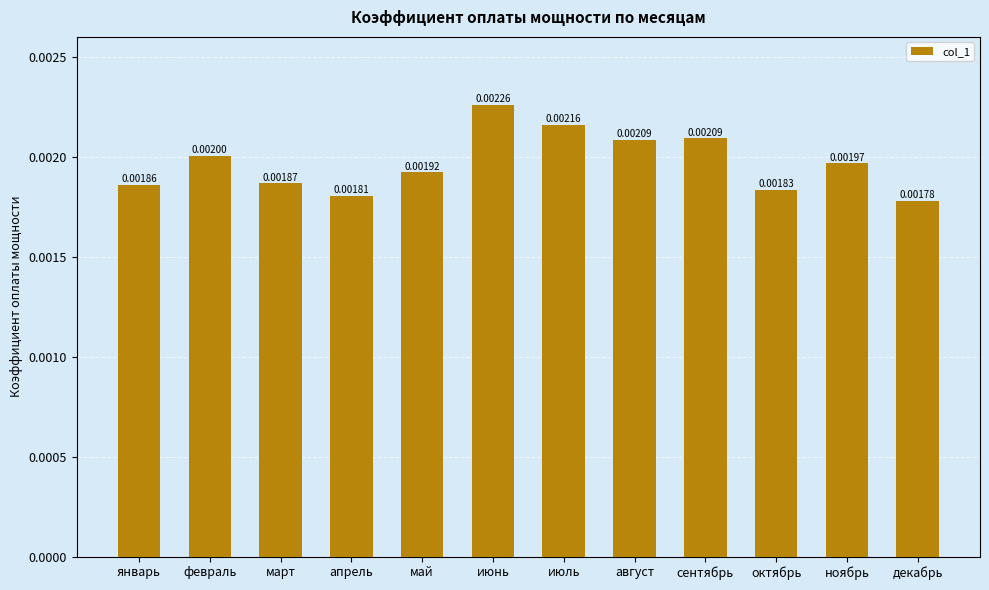

Which label corresponds to the largest value in the chart?

июнь